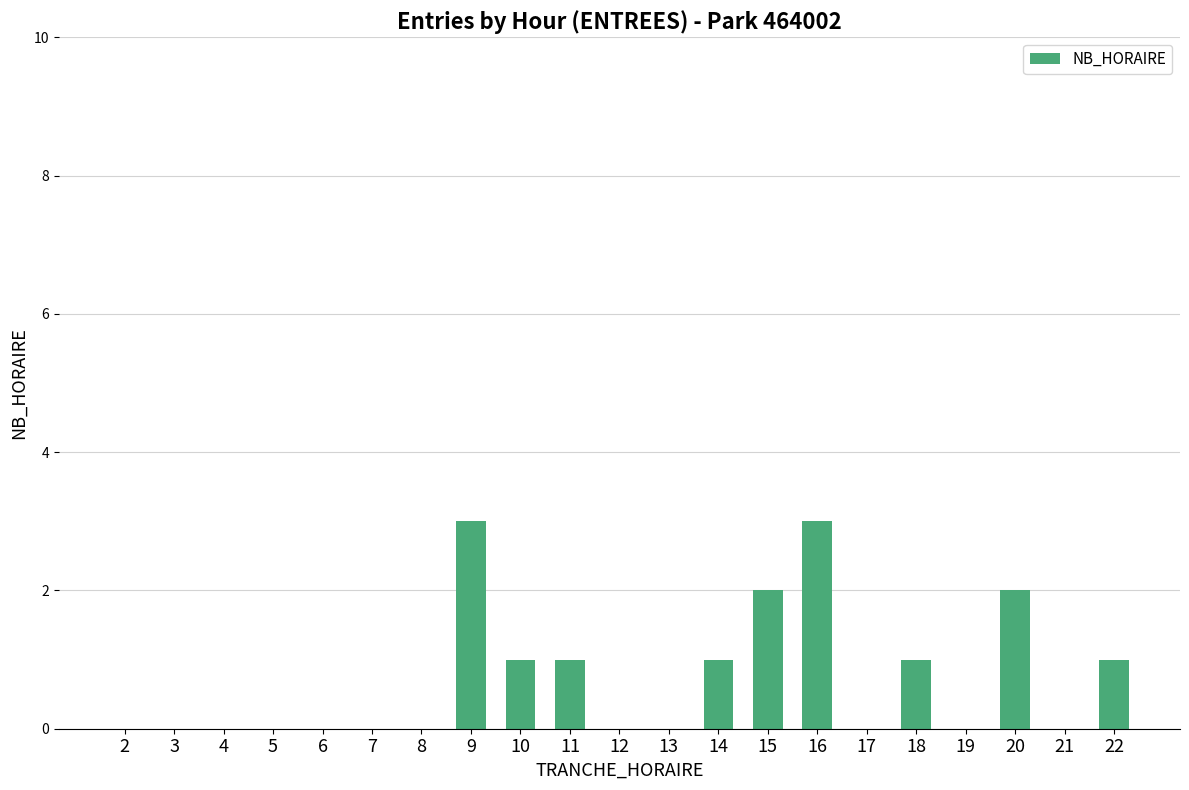

What is the change in value from 6 to 15?

+2